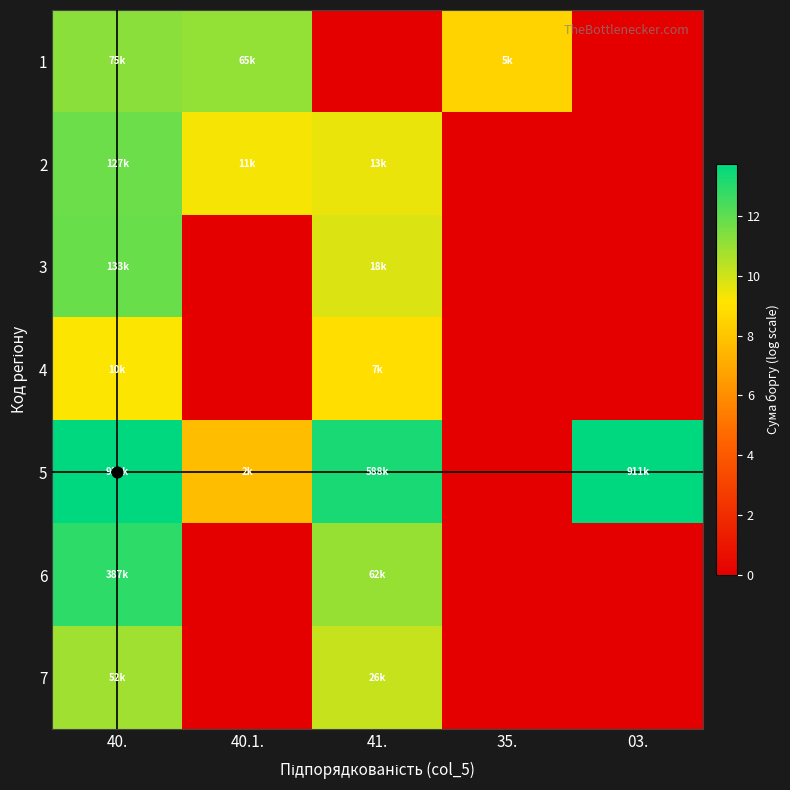

Reading left to right, transcribe all the data shown in this chart.

1: 40.=11.2	40.1.=11.1	41.=0.0	35.=8.5	03.=0.0
2: 40.=11.8	40.1.=9.3	41.=9.5	35.=0.0	03.=0.0
3: 40.=11.8	40.1.=0.0	41.=9.8	35.=0.0	03.=0.0
4: 40.=9.2	40.1.=0.0	41.=8.9	35.=0.0	03.=0.0
5: 40.=13.7	40.1.=7.7	41.=13.3	35.=0.0	03.=13.7
6: 40.=12.9	40.1.=0.0	41.=11.0	35.=0.0	03.=0.0
7: 40.=10.9	40.1.=0.0	41.=10.2	35.=0.0	03.=0.0